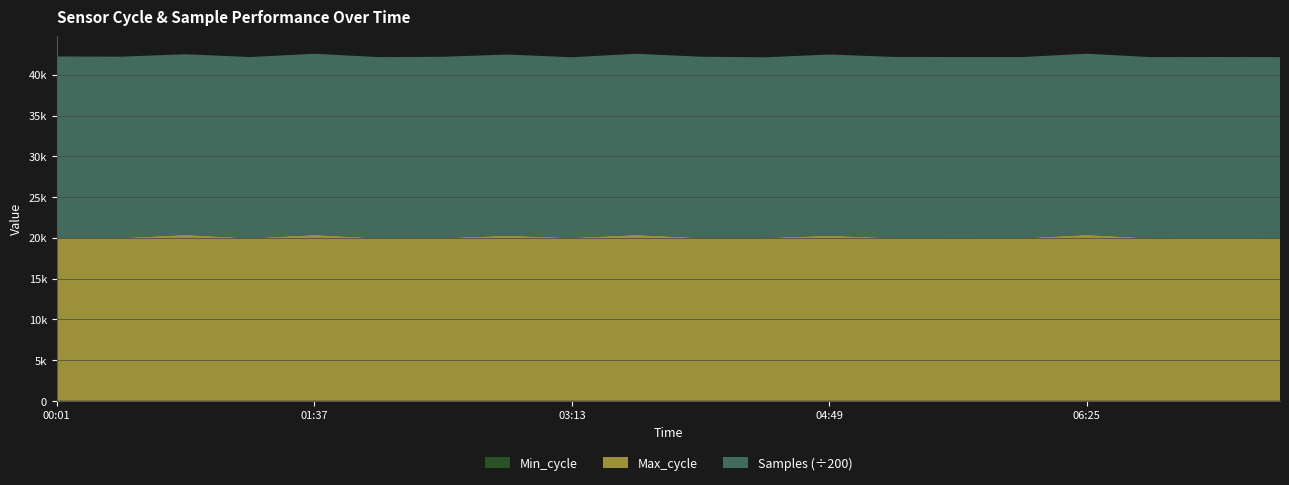

Reading left to right, what are all the values shown in this chart?

Samples: 4452360	4443166	4424826	4440216	4437990	4438635	4439719	4438875	4424696	4437990	4440558	4424721	4438772	4440325	4440216	4438658	4438635	4438872	4438959	4438181
Max_cycle: 19945	19971	20355	19937	20347	19937	19970	20250	19989	20347	19977	19981	20255	19951	19937	19945	20351	19933	19949	19932
Min_cycle: 32	32	32	32	32	32	32	32	32	32	32	32	32	32	32	32	32	32	32	32